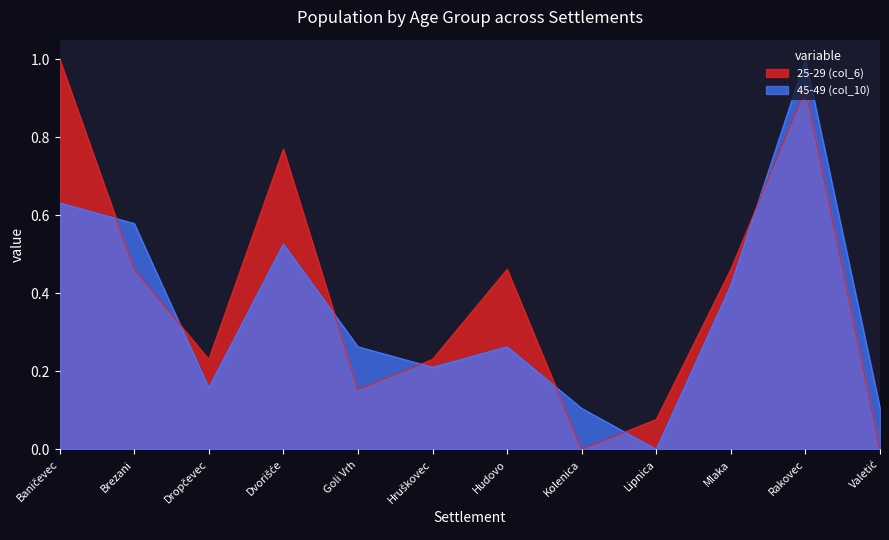

Which series ends up on top after the final intersection of 45-49 (col_10) and 25-29 (col_6)?

45-49 (col_10)